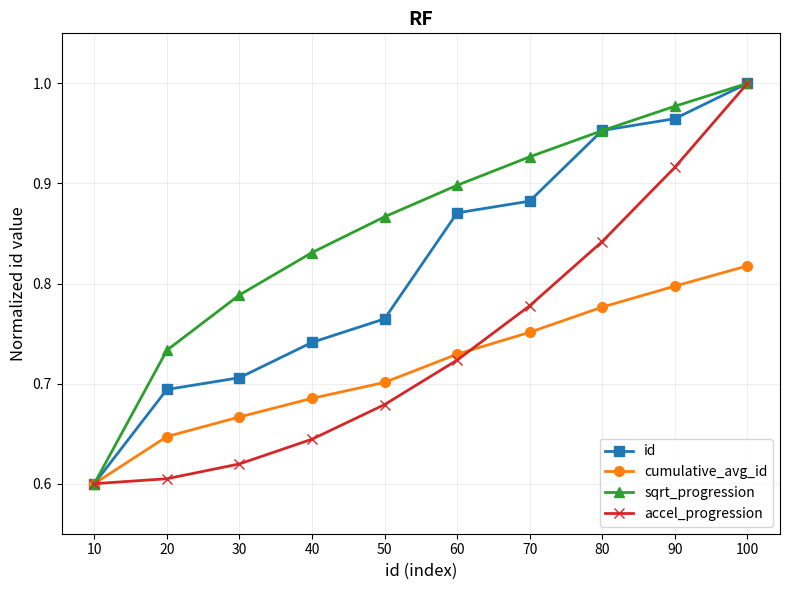

Is it true that cumulative_avg_id equals 1.4 at 80?

False